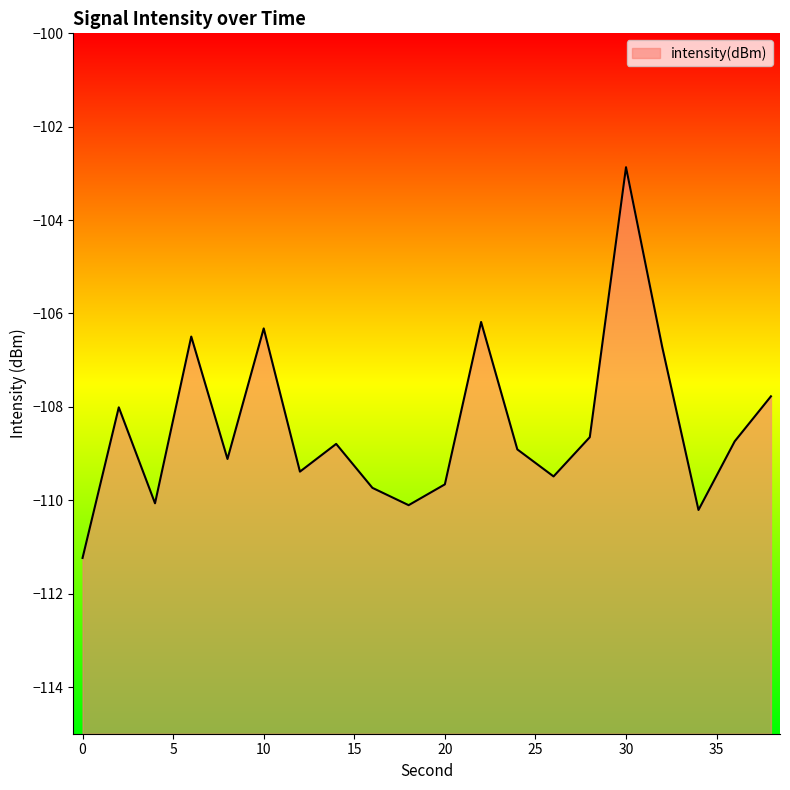

The chart shows a value of -110.1 at 18. True or false?

True